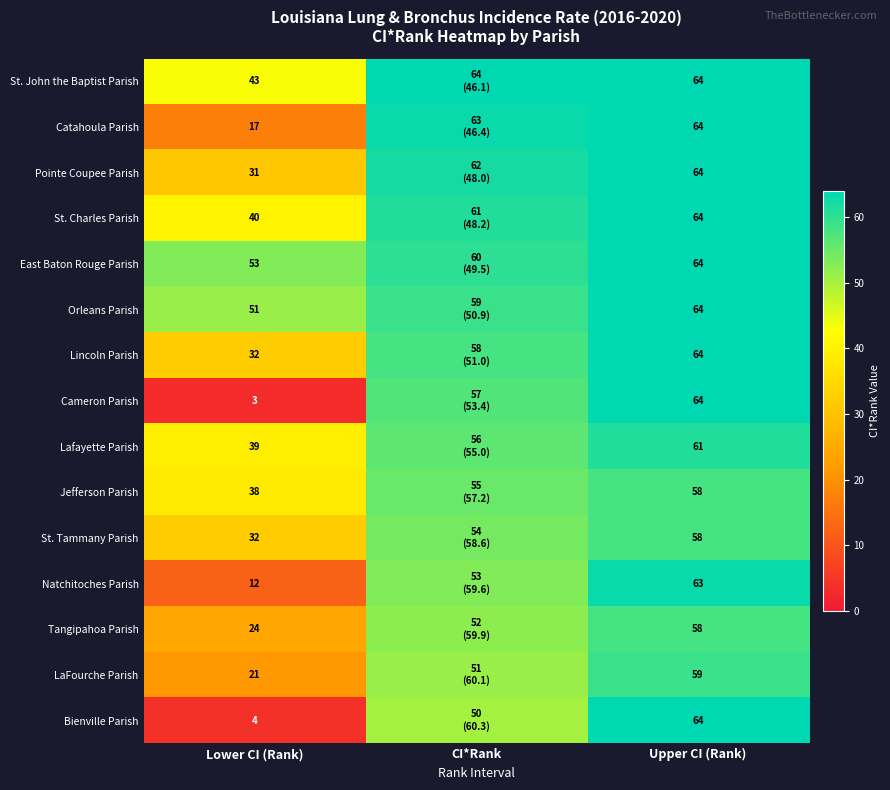

What is the difference between the highest and lowest values at Upper CI (Rank)?

6